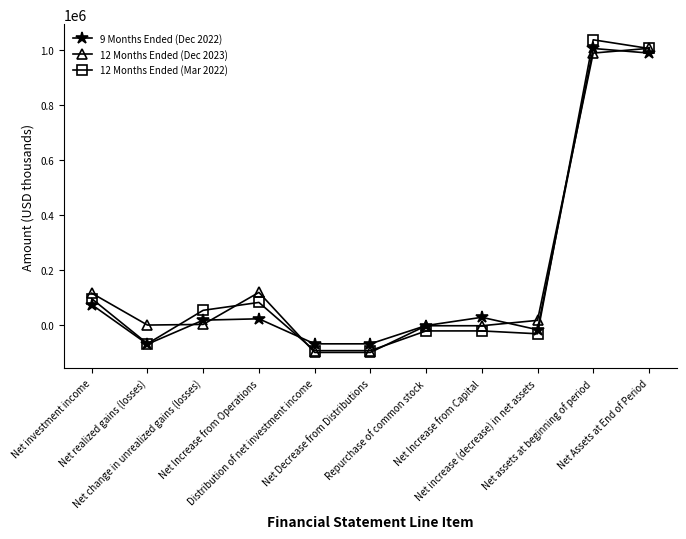

Count the number of categories in the chart.

11